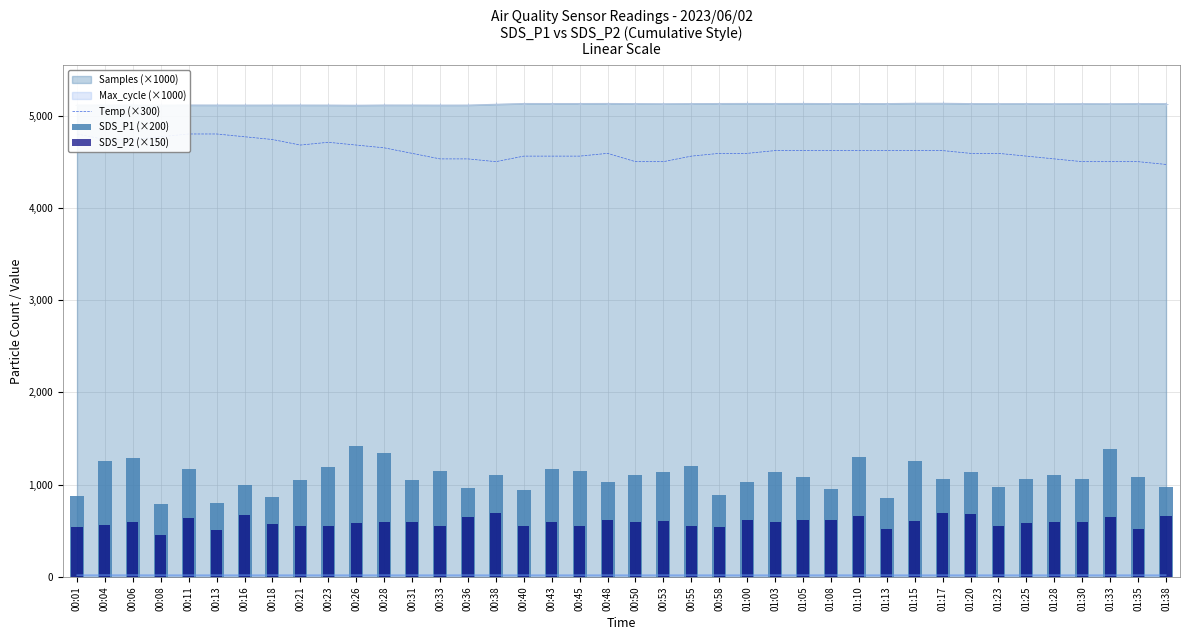

What is the minimum value for Samples (×1000)?

5111.1